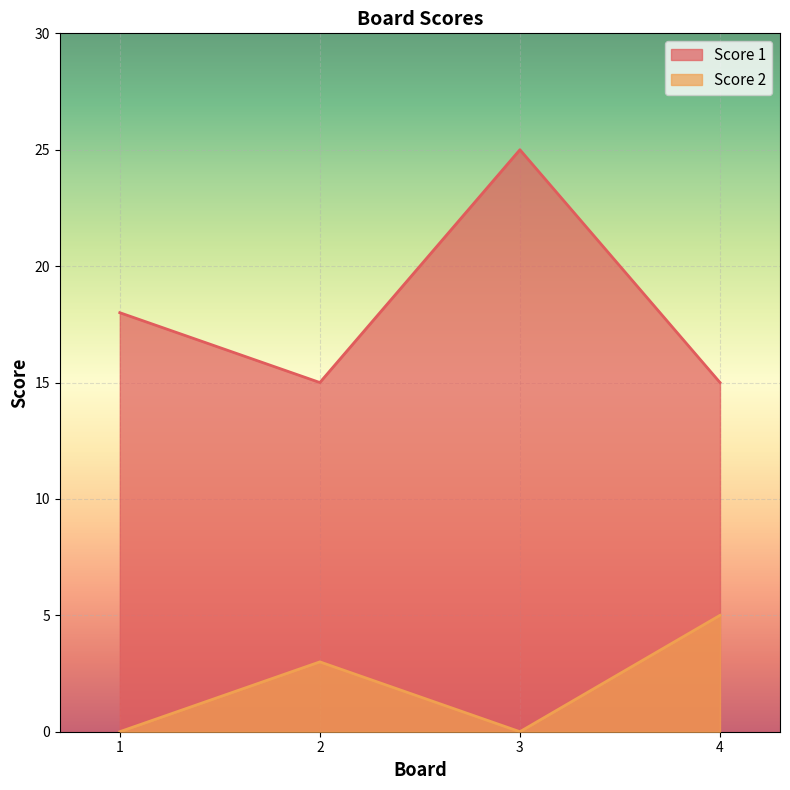

What is the difference between the second highest and second lowest values in the Score 2 series?

3